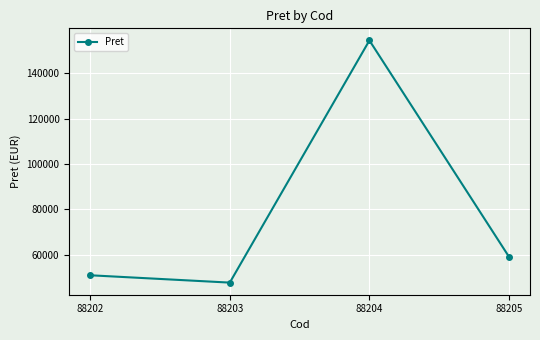

How many values are below 59054?

2